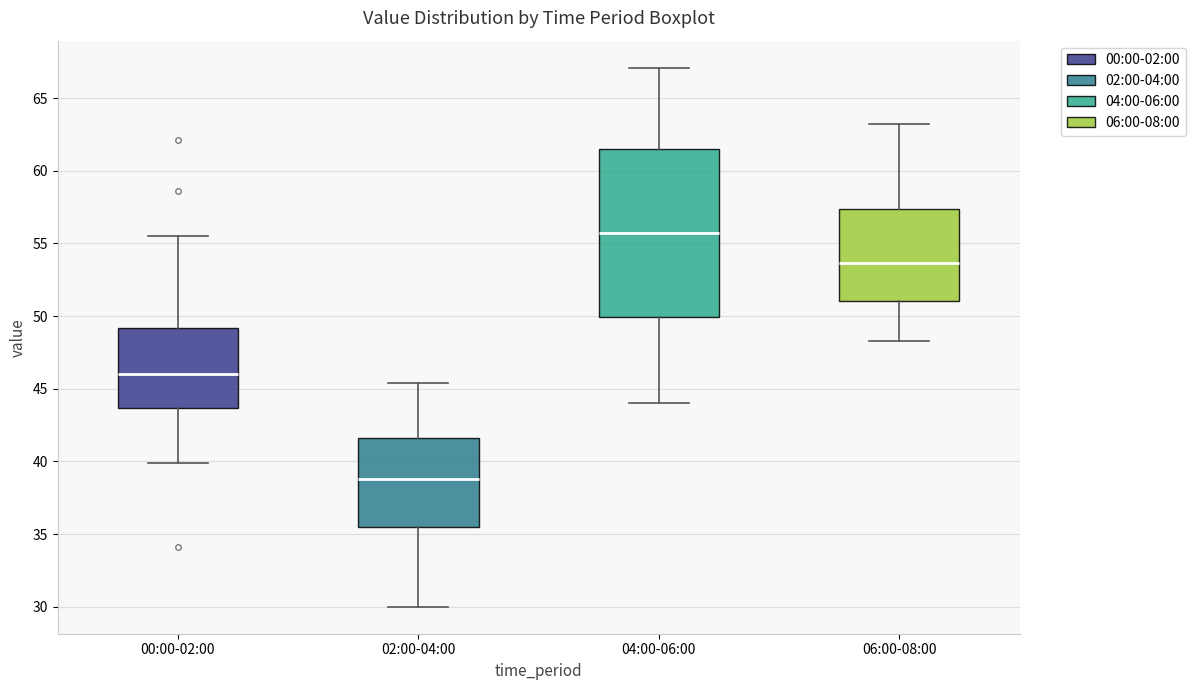

Where does the lower whisker of the box for 06:00-08:00 end on the y-axis? The values are not printed on the chart, so give them approximately, as read against the axis.

48.5